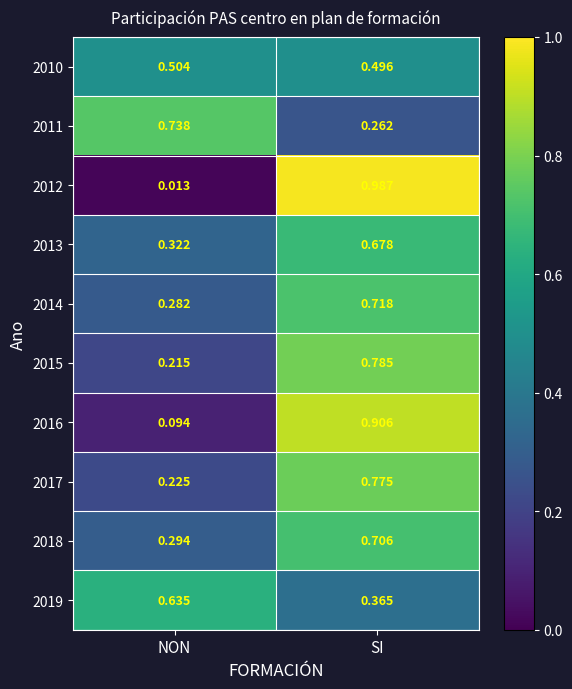

Which category has the highest value across all series?

SI